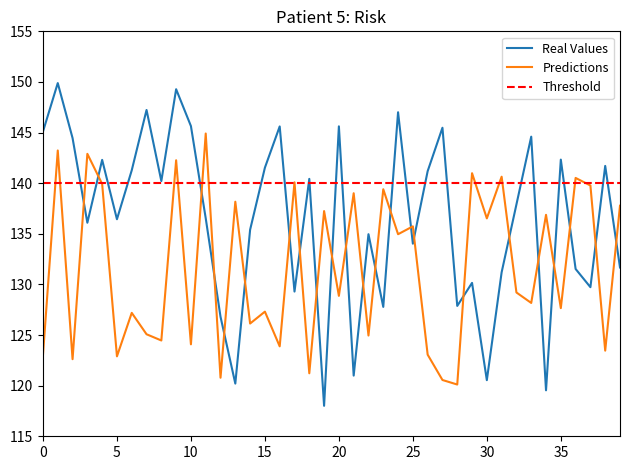

The value of Real Values at 10 is 145.6. True or false?

True